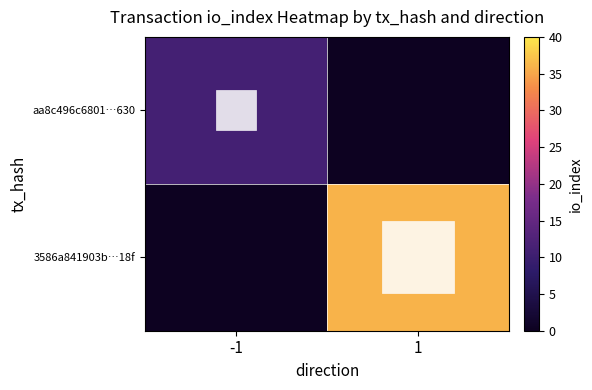

Reading left to right, list all the values displayed in this chart.

aa8c496c6801…630: -1=11	1=0
3586a841903b…18f: -1=0	1=36